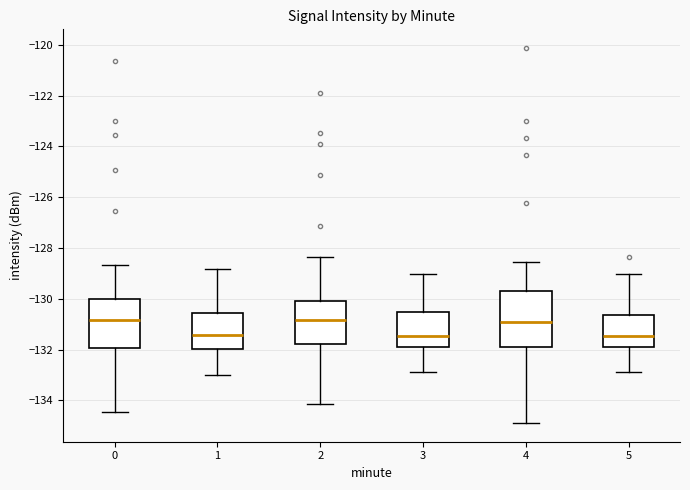

Where is the upper edge of the box at x = 1 on the y-axis? The values are not printed on the chart, so give them approximately, as read against the axis.

-130.6